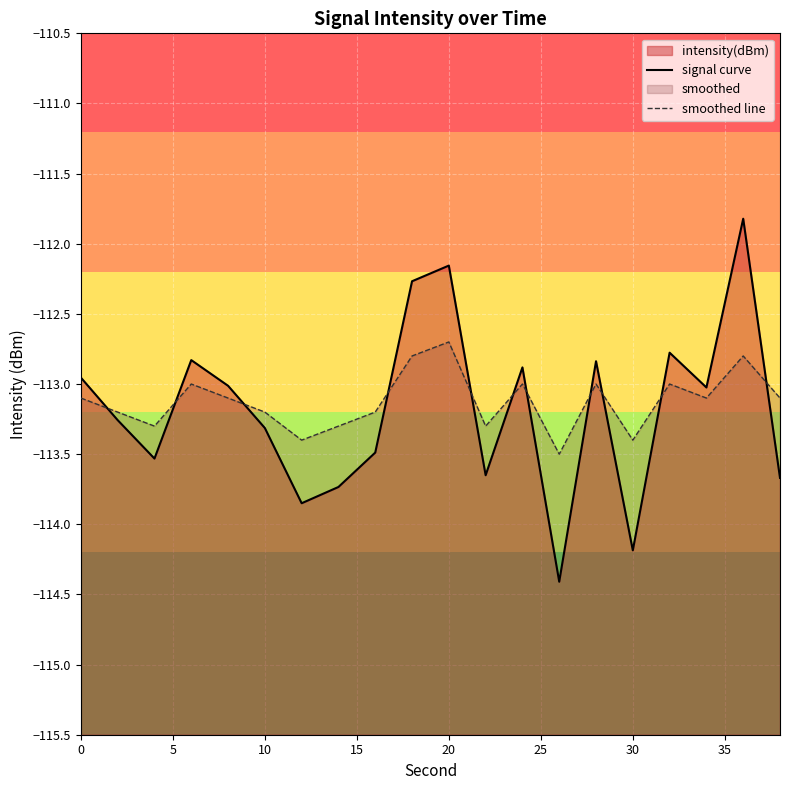

Which series has the widest spread of values?

signal curve